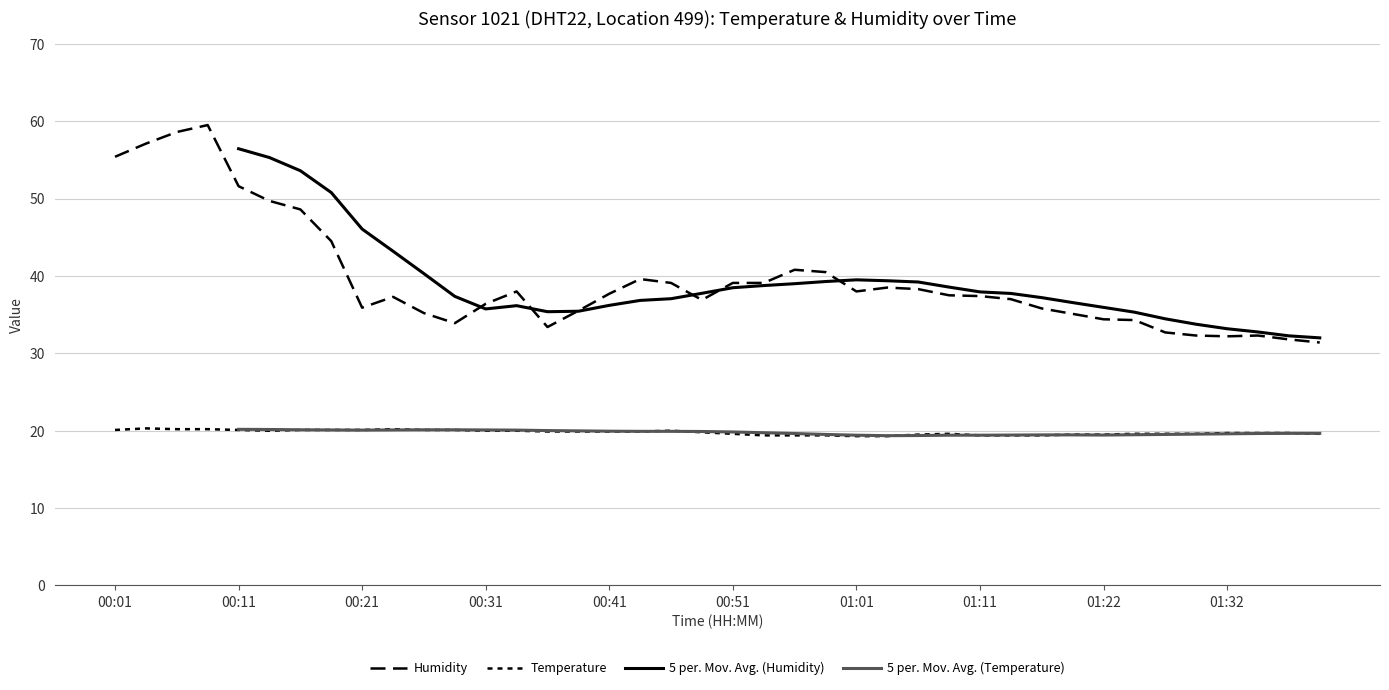

Which series has the widest spread of values?

Humidity